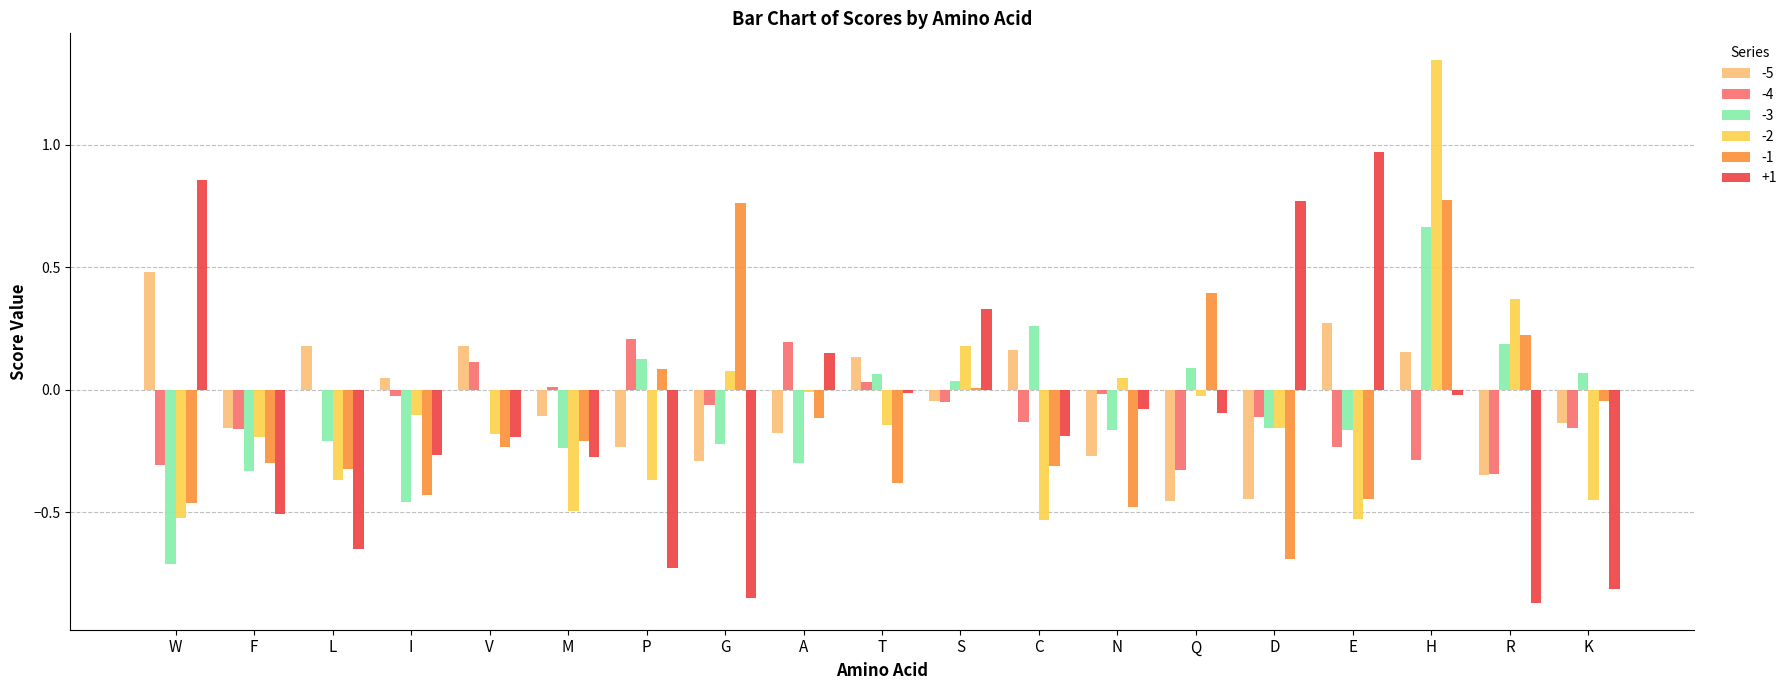

What is the sum of all -5 values?

-1.0